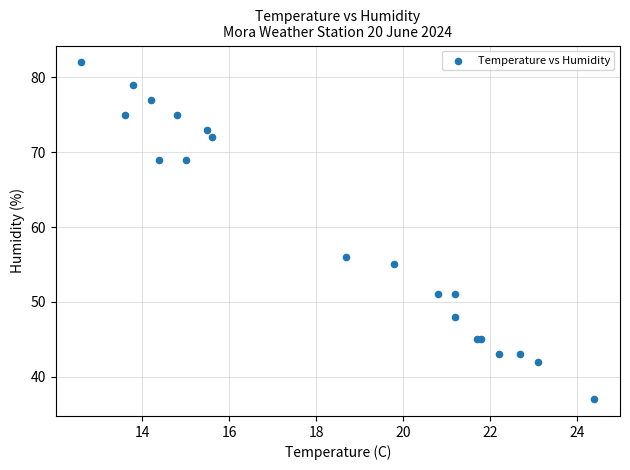

What Y value in the scatter plot is closest to 59?

56